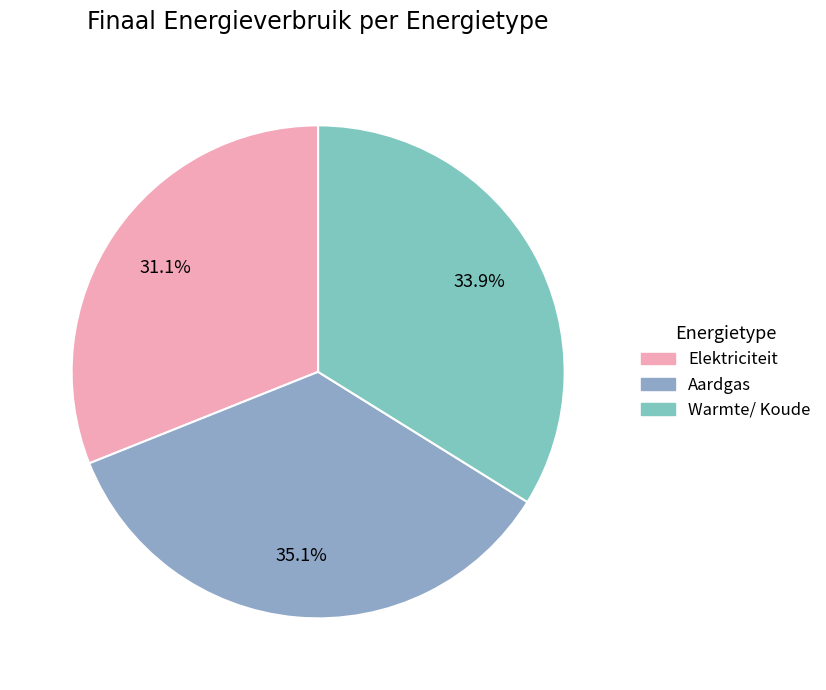

How much of the chart is everything except Warmte/ Koude?

66.1%